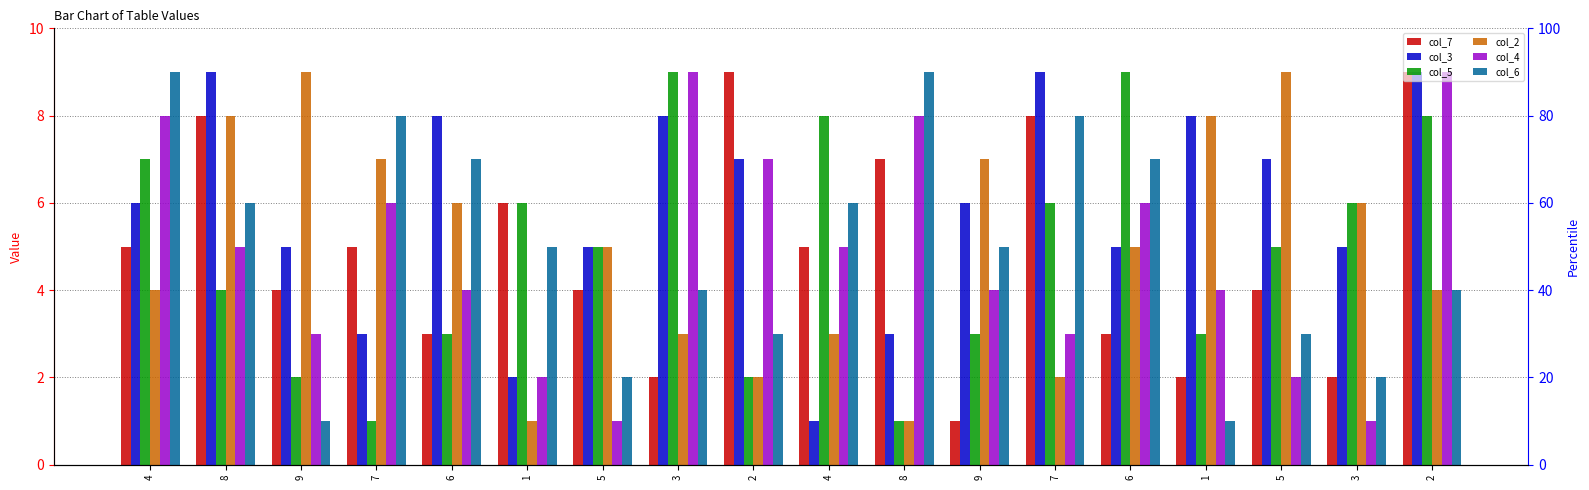

The col_4 series shows 2 at 8. True or false?

False